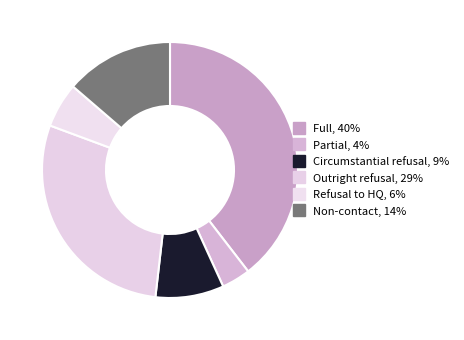

To the nearest percent, what is the difference between the largest and smallest slice percentages?

36%